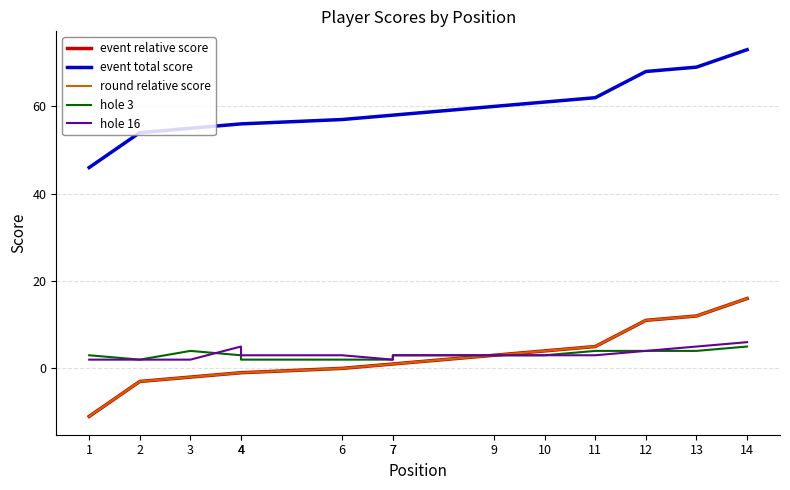

Reading left to right, what are all the values shown in this chart?

event relative score: -11	-3	-2	-1	-1	0	1	1	3	4	5	11	12	16
event total score: 46	54	55	56	56	57	58	58	60	61	62	68	69	73
round relative score: -11	-3	-2	-1	-1	0	1	1	3	4	5	11	12	16
hole 3: 3	2	4	3	2	2	2	3	3	3	4	4	4	5
hole 16: 2	2	2	5	3	3	2	3	3	3	3	4	5	6